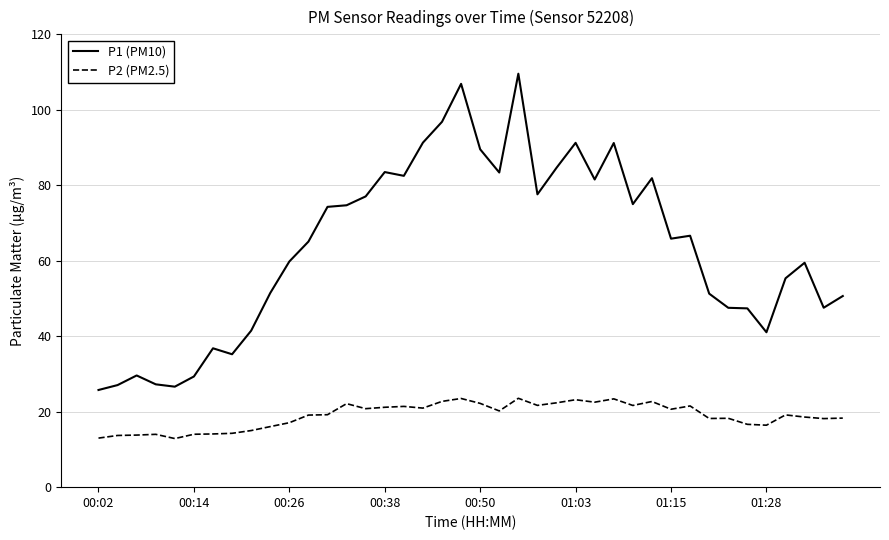

True or false: P1 (PM10) and P2 (PM2.5) intersect in this chart.

False